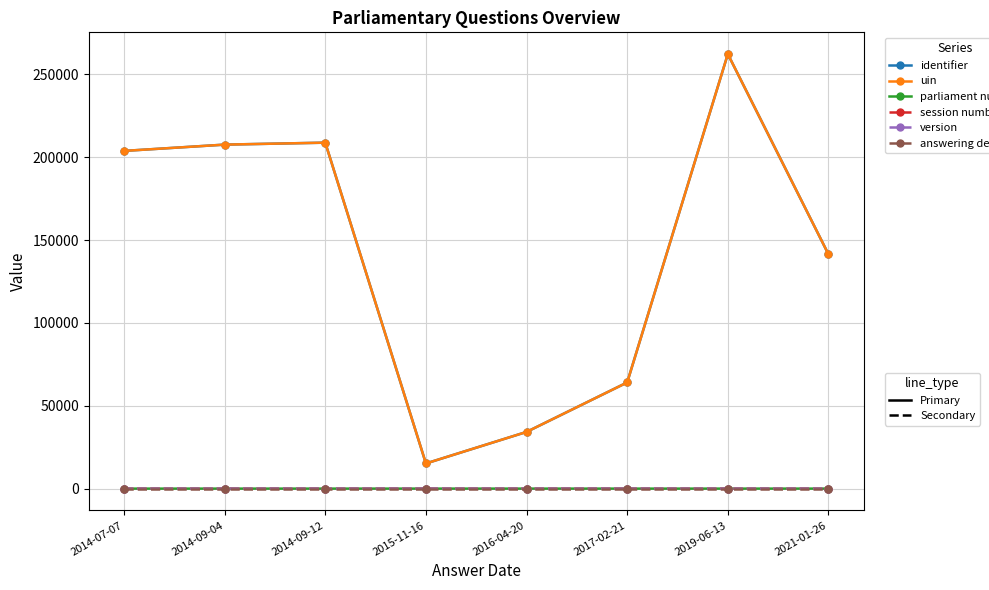

Is this an area chart (filled region under the line)?

No